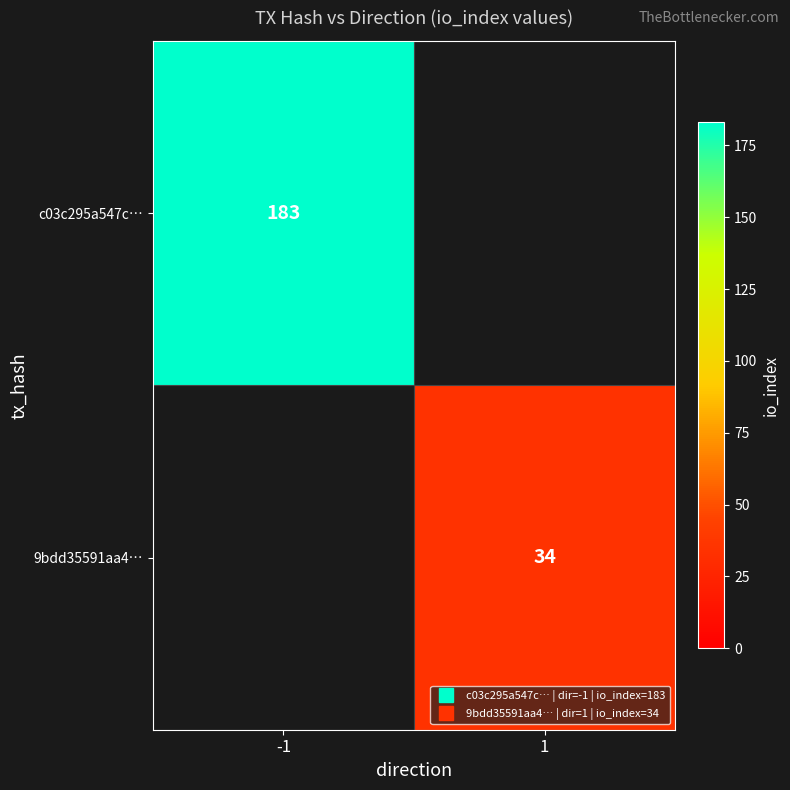

List the labels in order of c03c295a547c… value, largest first.

-1, 1